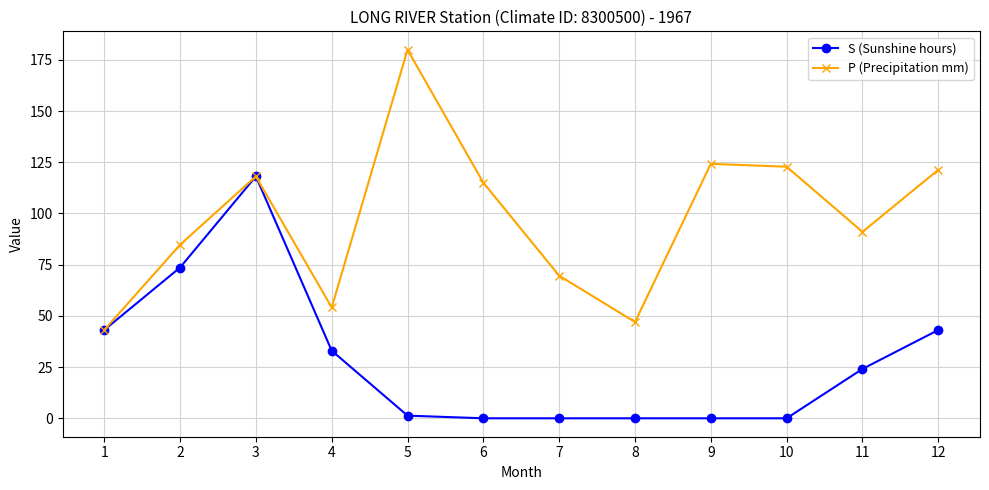

List the series in order of their overall mean, lowest first.

S (Sunshine hours), P (Precipitation mm)